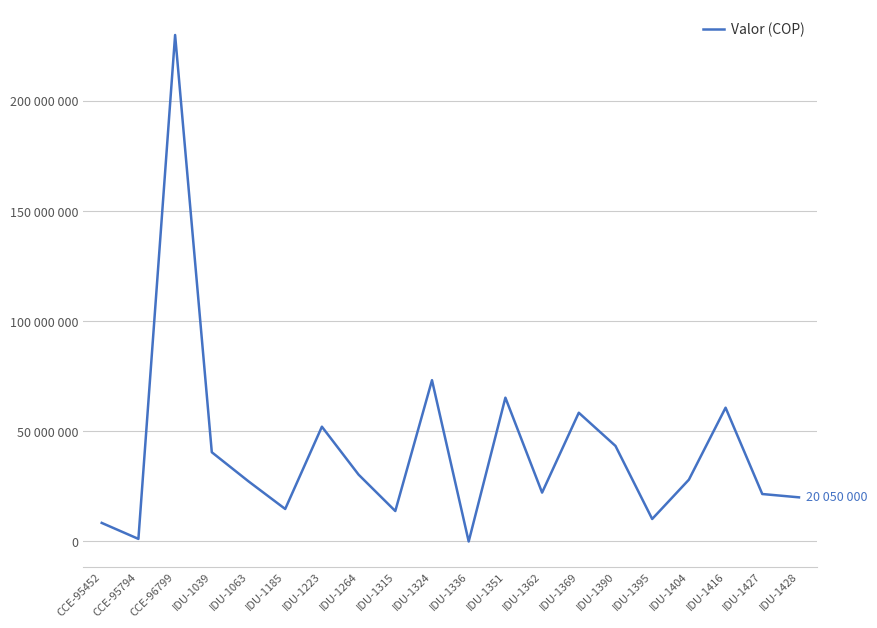

What is the difference between the maximum and second lowest values?

228819900